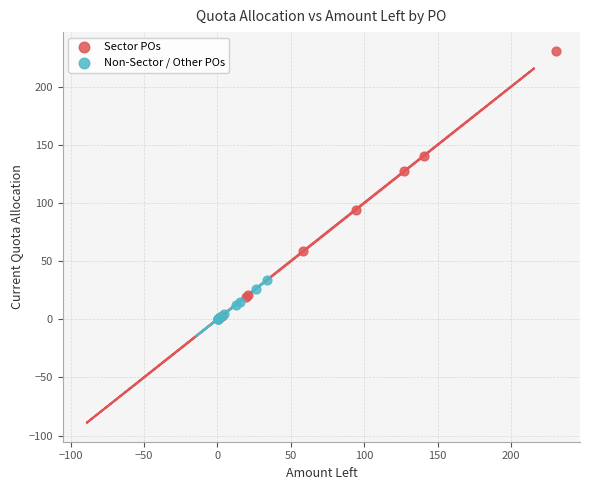

Which series has the widest spread of Y values?

Sector POs